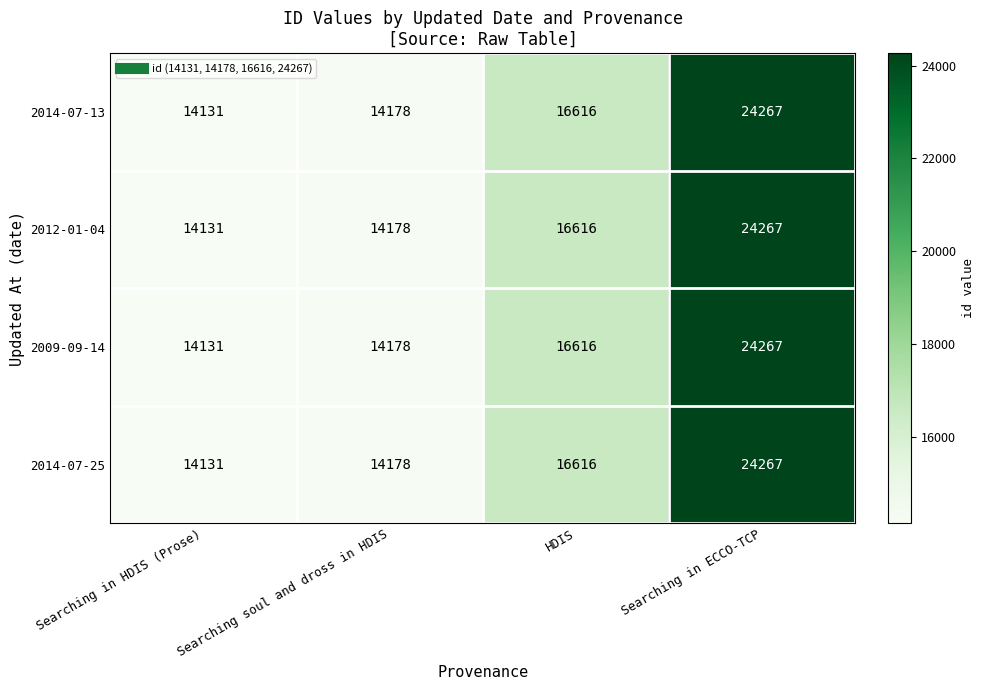

What is the difference between the maximum and minimum values in the 2009-09-14 series?

10136